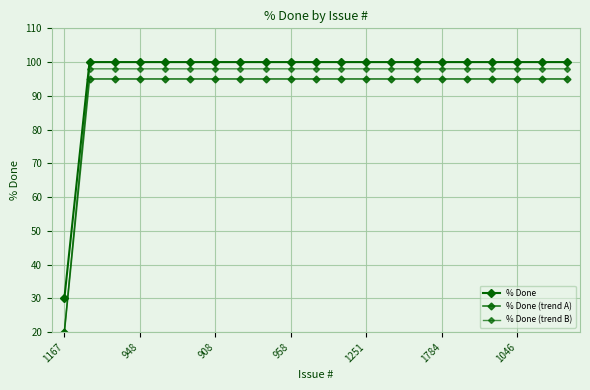

True or false: % Done (trend B) has more than 2 points higher than both neighbors.

False